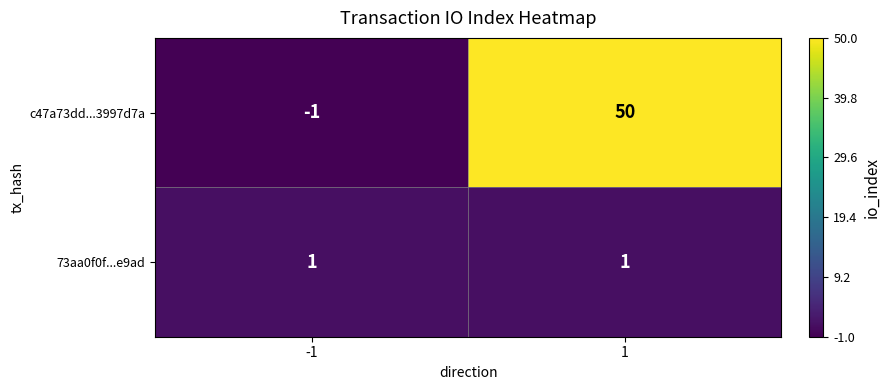

Reading left to right, list all the values displayed in this chart.

c47a73dd...3997d7a: -1=-1	1=50
73aa0f0f...e9ad: -1=1	1=1